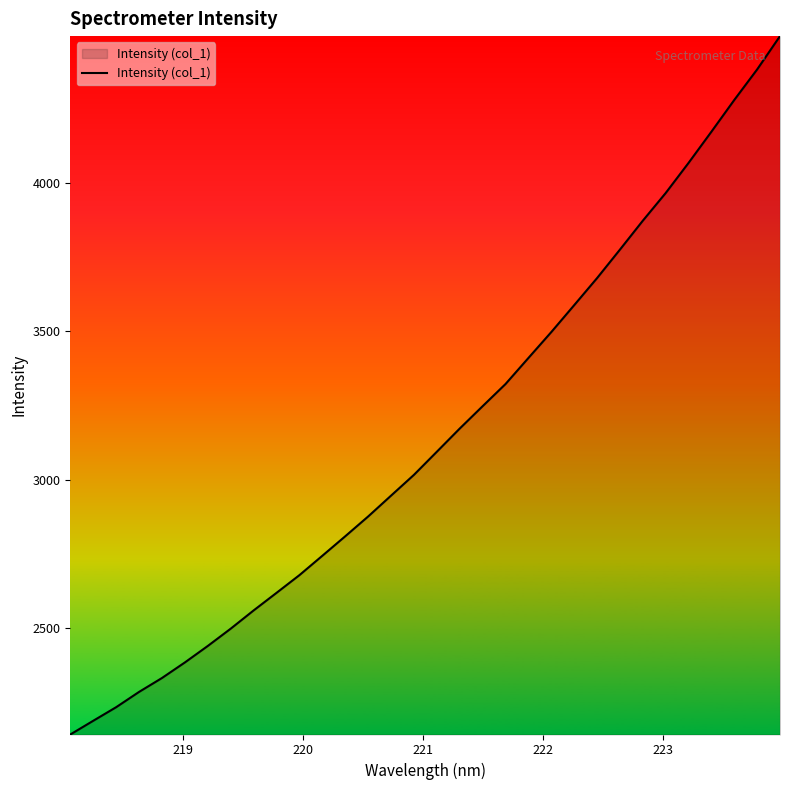

What is the greatest value displayed?

4493.7